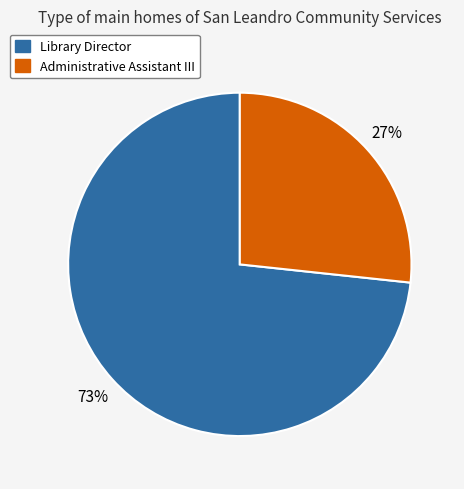

To the nearest percent, what is the average slice percentage?

50%